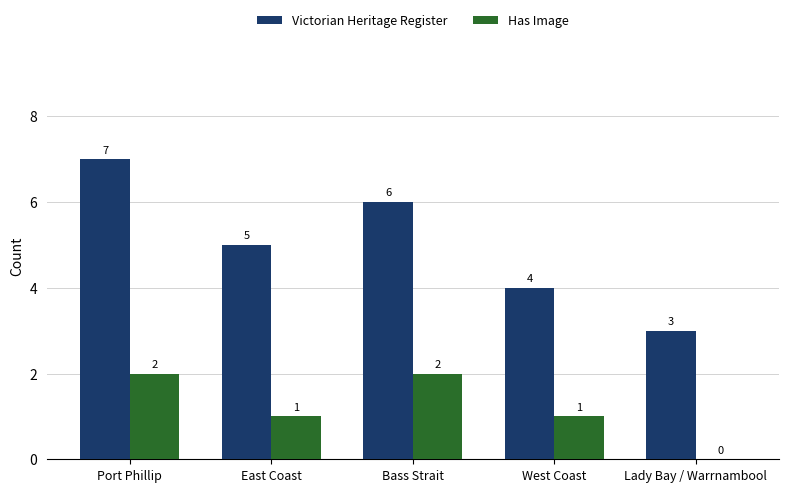

What are all the series names shown in the legend?

Victorian Heritage Register, Has Image